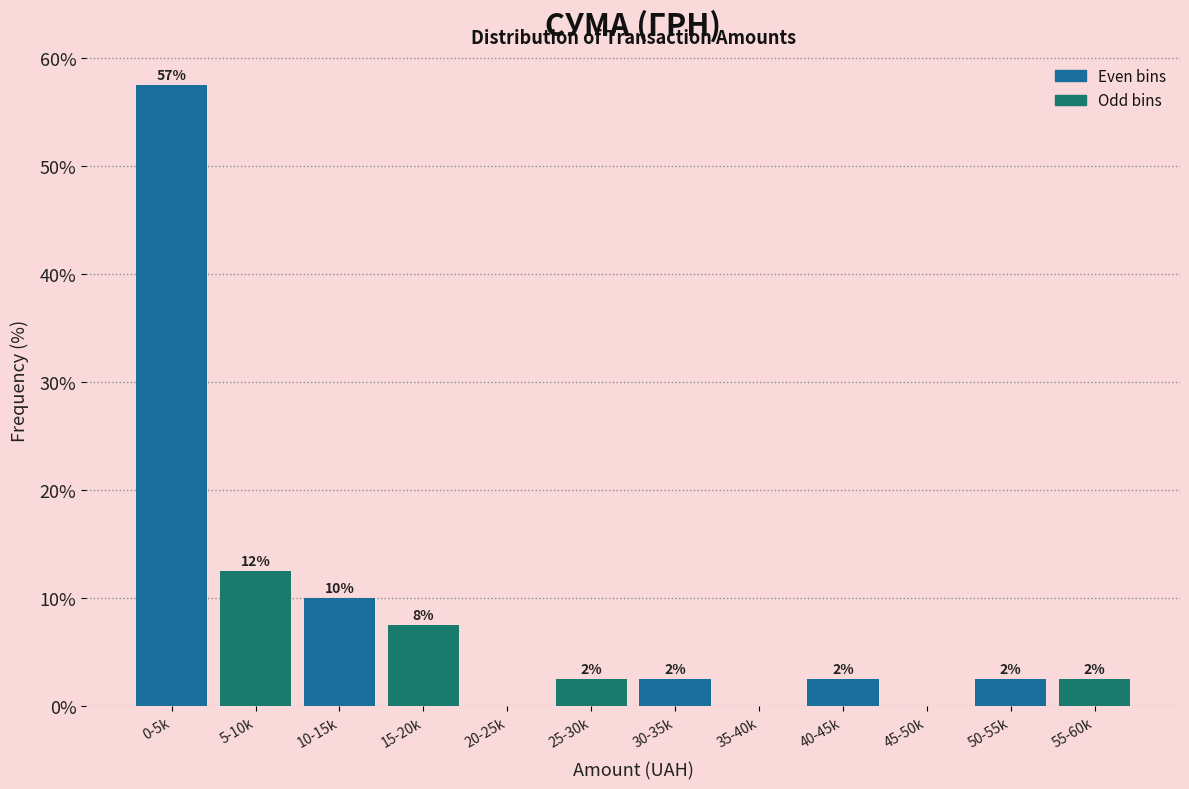

Are the bars horizontal?

No